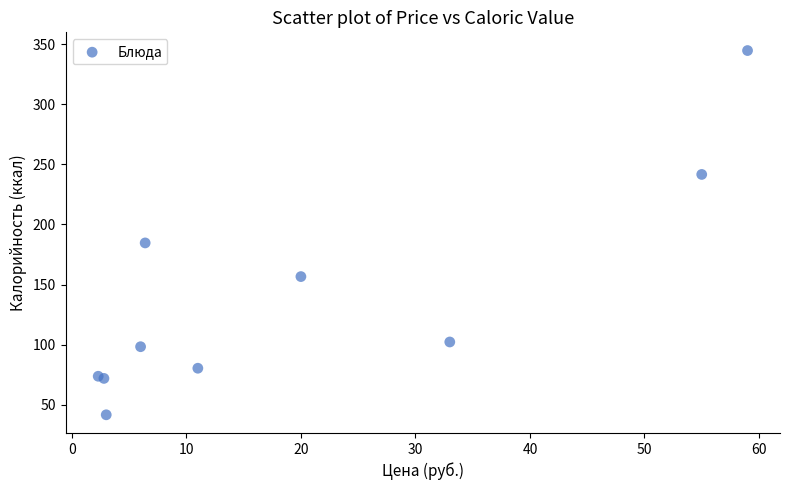

What Y value in the scatter plot is closest to 193?

184.6